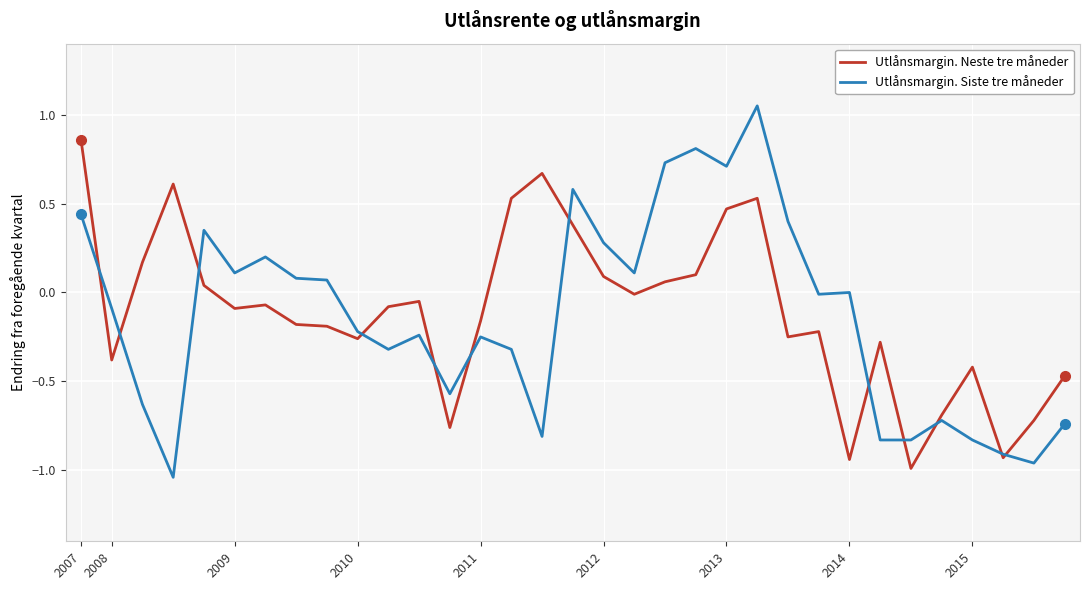

Which series has the largest range (max minus min)?

Utlånsmargin. Siste tre måneder